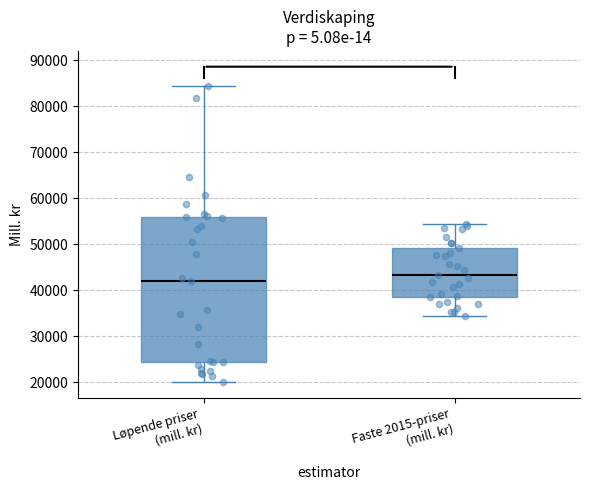

Reading left to right, read every box against the y-axis: the position of its median line, the range the box covers, and the ends of its whiskers. The values are not printed on the chart, so give them approximately, as read against the axis.

Løpende priser (mill. kr): median 42000, box 24000 to 56000, whiskers 20000 to 84000
Faste 2015-priser (mill. kr): median 43000, box 39000 to 49000, whiskers 34000 to 54000